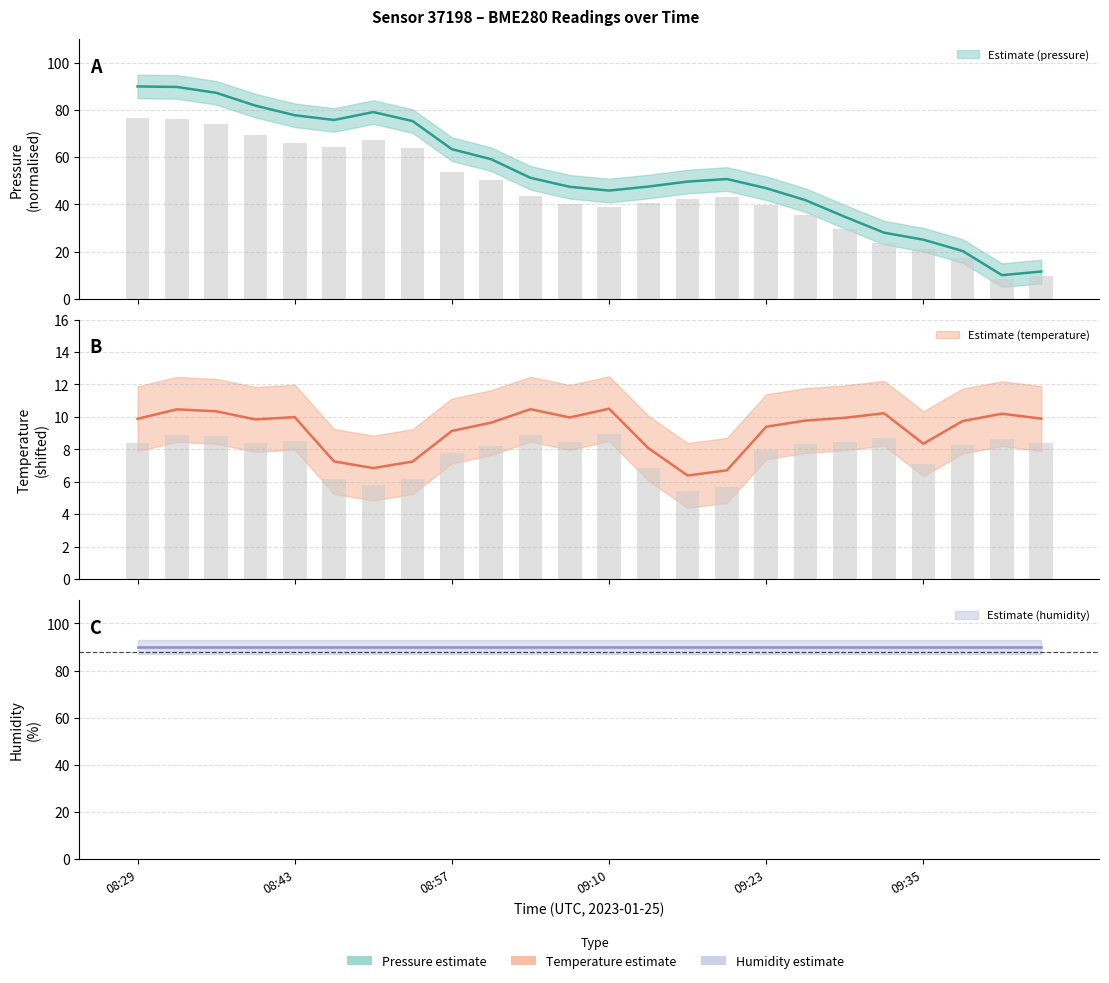

At which category is the sum across all series the highest?

08:32